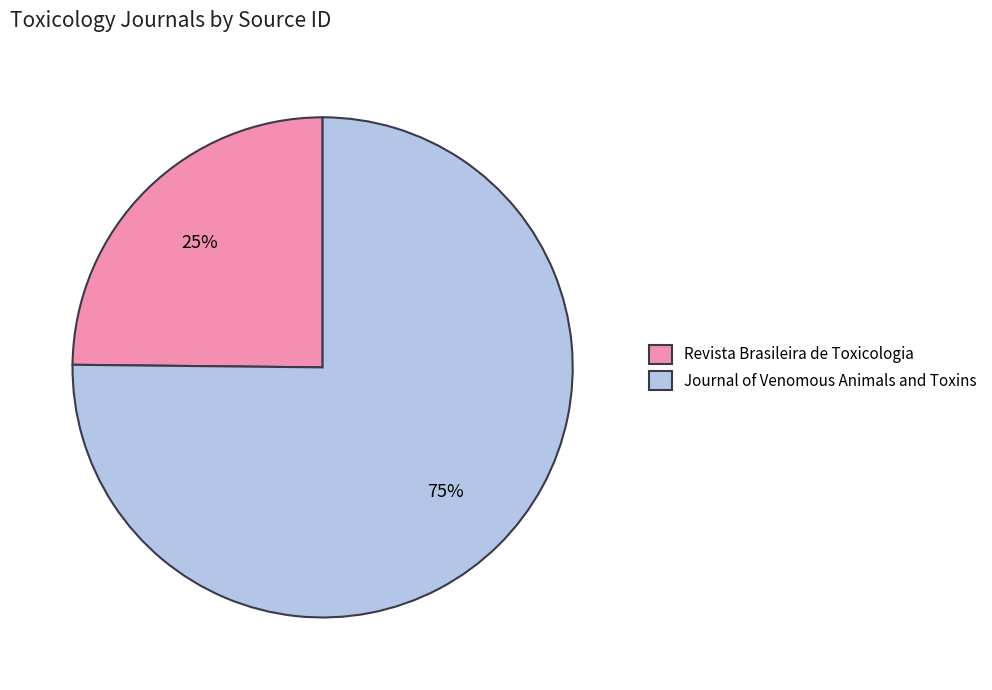

To the nearest percent, what is the average slice percentage?

50%